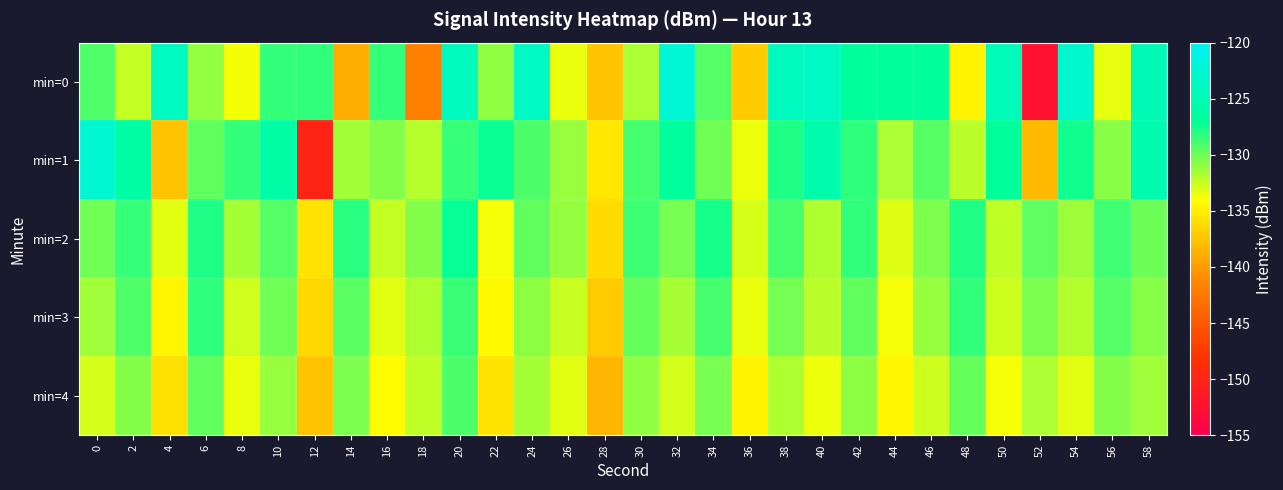

Reading right to left, list all the values displayed in this chart.

min=0: 58=-124.7	56=-133.3	54=-122.9	52=-152.4	50=-124.6	48=-134.7	46=-126.9	44=-126.9	42=-126.8	40=-123.7	38=-124.1	36=-137.0	34=-129.4	32=-122.3	30=-131.7	28=-137.5	26=-133.4	24=-123.8	22=-131.0	20=-124.1	18=-141.9	16=-128.5	14=-139.0	12=-128.4	10=-128.4	8=-133.7	6=-131.0	4=-123.9	2=-132.4	0=-129.2
min=1: 58=-125.2	56=-130.8	54=-127.5	52=-138.2	50=-126.9	48=-132.1	46=-129.4	44=-131.7	42=-128.3	40=-125.6	38=-127.8	36=-133.5	34=-130.1	32=-126.7	30=-128.9	28=-135.4	26=-131.2	24=-129.1	22=-127.3	20=-128.5	18=-132.0	16=-130.7	14=-131.4	12=-150.0	10=-126.0	8=-128.4	6=-129.6	4=-137.6	2=-126.2	0=-122.7
min=2: 58=-130.0	56=-128.8	54=-131.3	52=-129.6	50=-132.2	48=-127.9	46=-130.5	44=-133.1	42=-128.4	40=-131.8	38=-129.0	36=-132.9	34=-127.6	32=-130.3	30=-128.7	28=-136.2	26=-131.1	24=-129.7	22=-133.8	20=-127.2	18=-130.6	16=-132.4	14=-128.1	12=-135.7	10=-129.3	8=-131.5	6=-127.8	4=-133.2	2=-128.5	0=-130.1
min=3: 58=-130.7	56=-129.3	54=-131.9	52=-130.4	50=-132.6	48=-128.4	46=-131.2	44=-133.8	42=-129.7	40=-132.1	38=-130.2	36=-133.4	34=-128.9	32=-131.6	30=-129.8	28=-137.1	26=-132.5	24=-130.9	22=-134.3	20=-128.6	18=-131.8	16=-133.2	14=-129.5	12=-136.4	10=-130.1	8=-132.7	6=-128.3	4=-134.6	2=-129.2	0=-131.4
min=4: 58=-131.4	56=-130.6	54=-133.2	52=-131.7	50=-133.8	48=-129.8	46=-132.6	44=-134.5	42=-130.9	40=-133.5	38=-131.8	36=-134.7	34=-130.3	32=-132.8	30=-131.0	28=-138.4	26=-133.2	24=-131.5	22=-135.6	20=-129.1	18=-132.3	16=-134.1	14=-130.4	12=-137.6	10=-131.2	8=-133.4	6=-129.7	4=-135.9	2=-130.6	0=-132.8